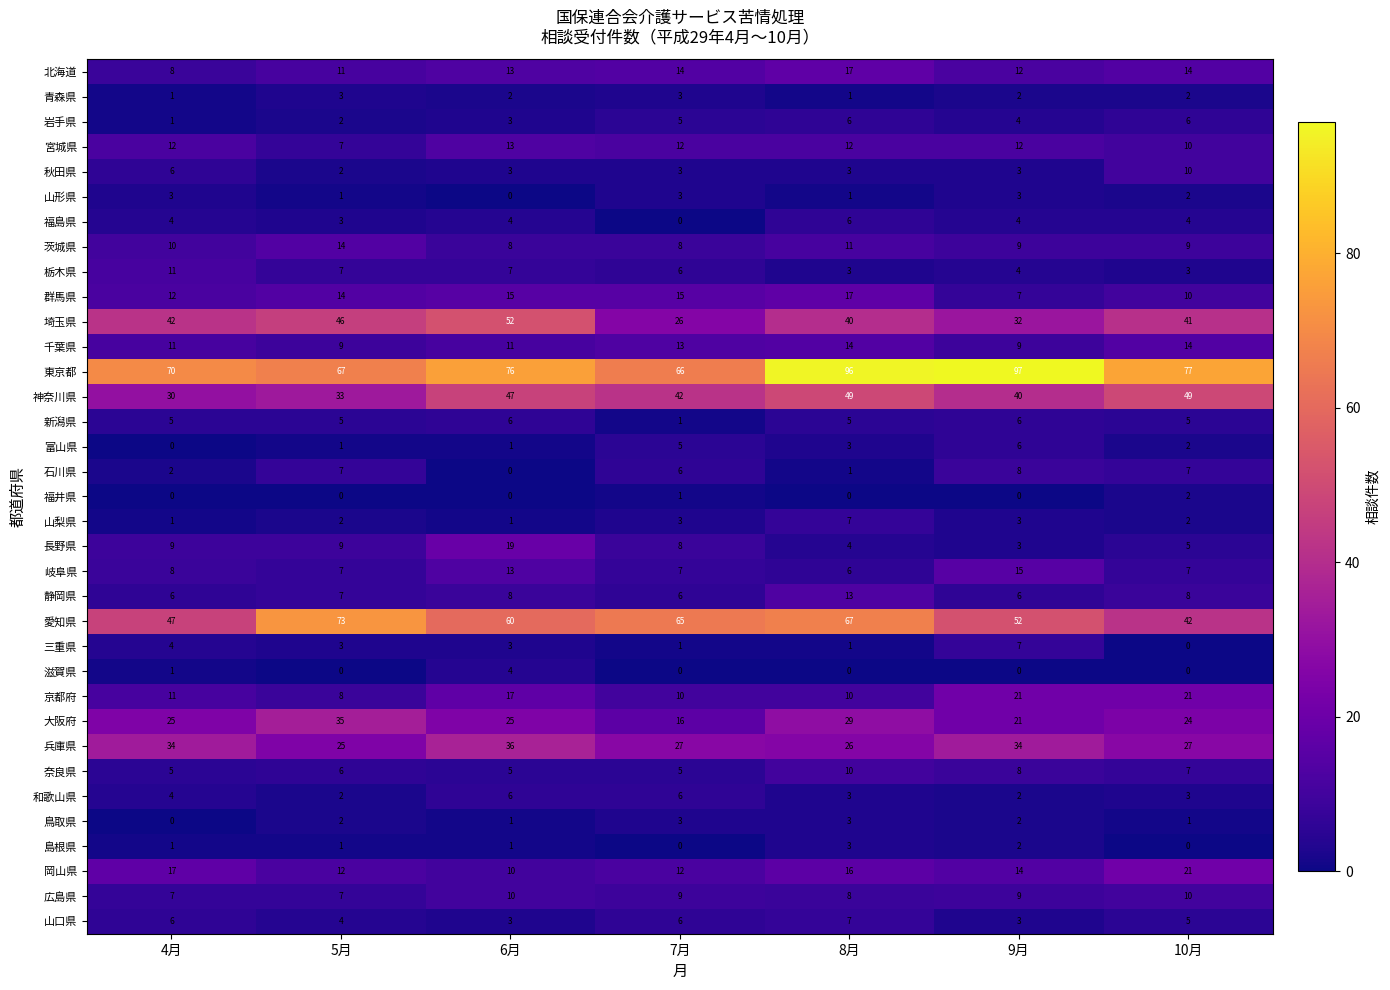

Is it true that 東京都 equals 96 at 8月?

True